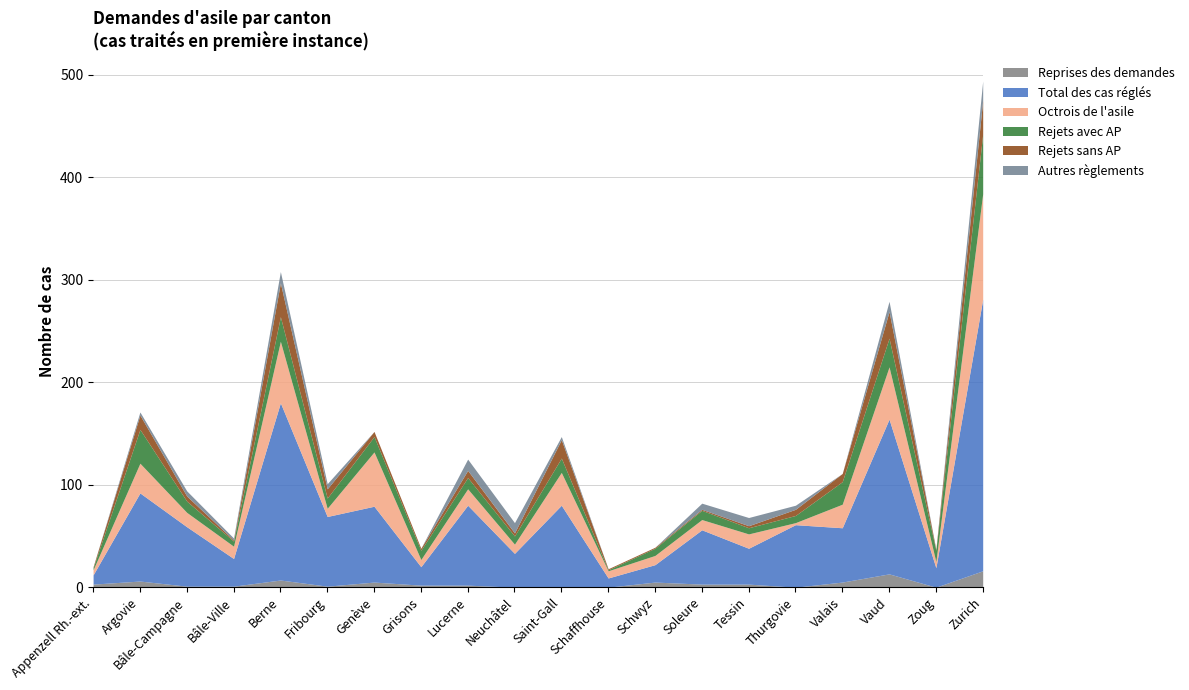

What are all the series names shown in the legend?

Reprises des demandes, Total des cas réglés, Octrois de l'asile, Rejets avec AP, Rejets sans AP, Autres règlements